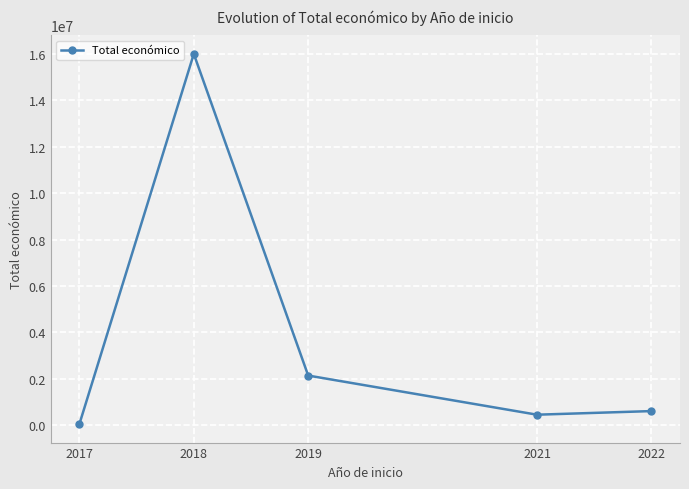

What is the maximum value shown in the chart?

16005849.0